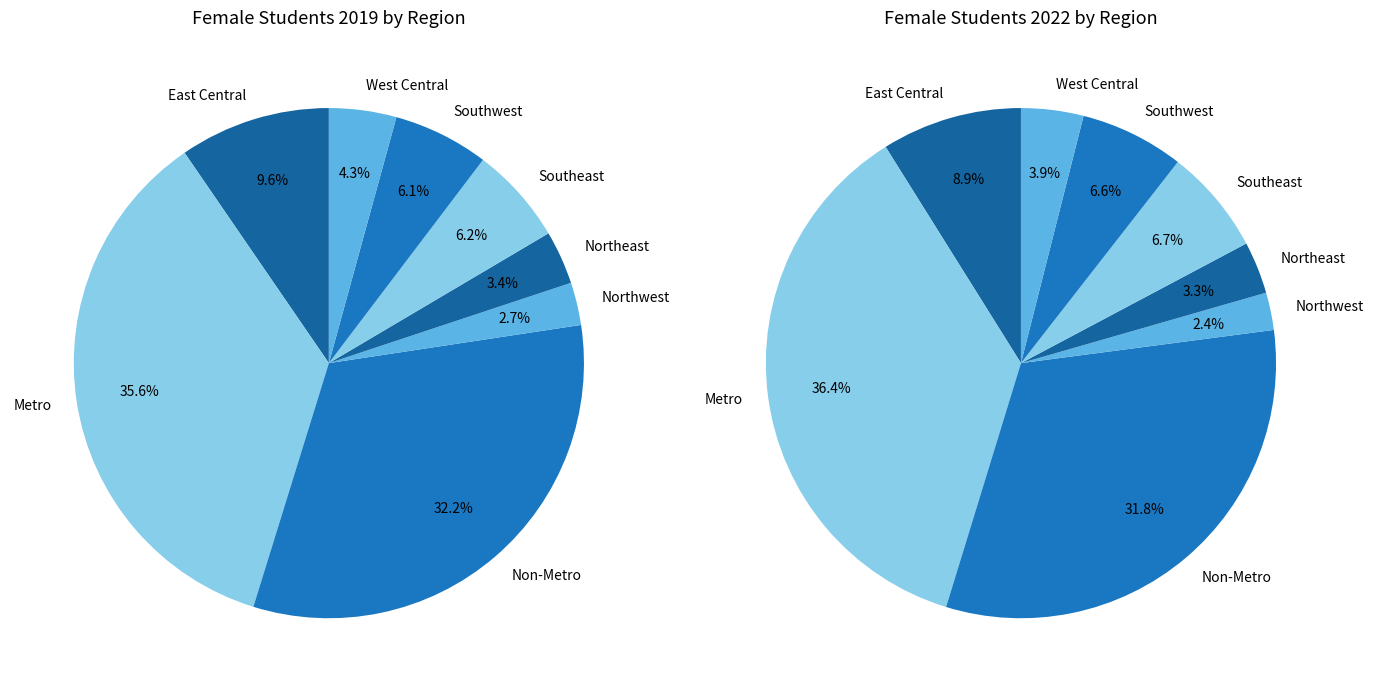

The West Central slice represents 1% of the pie. True or false?

False